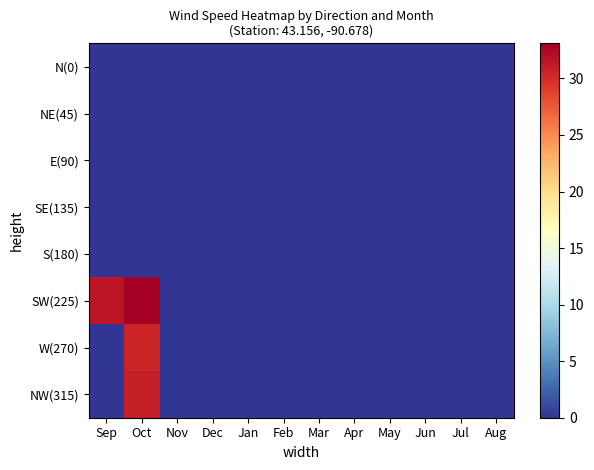

At Nov, list the series in order from smallest to largest.

N(0), NE(45), E(90), SE(135), S(180), SW(225), W(270), NW(315)